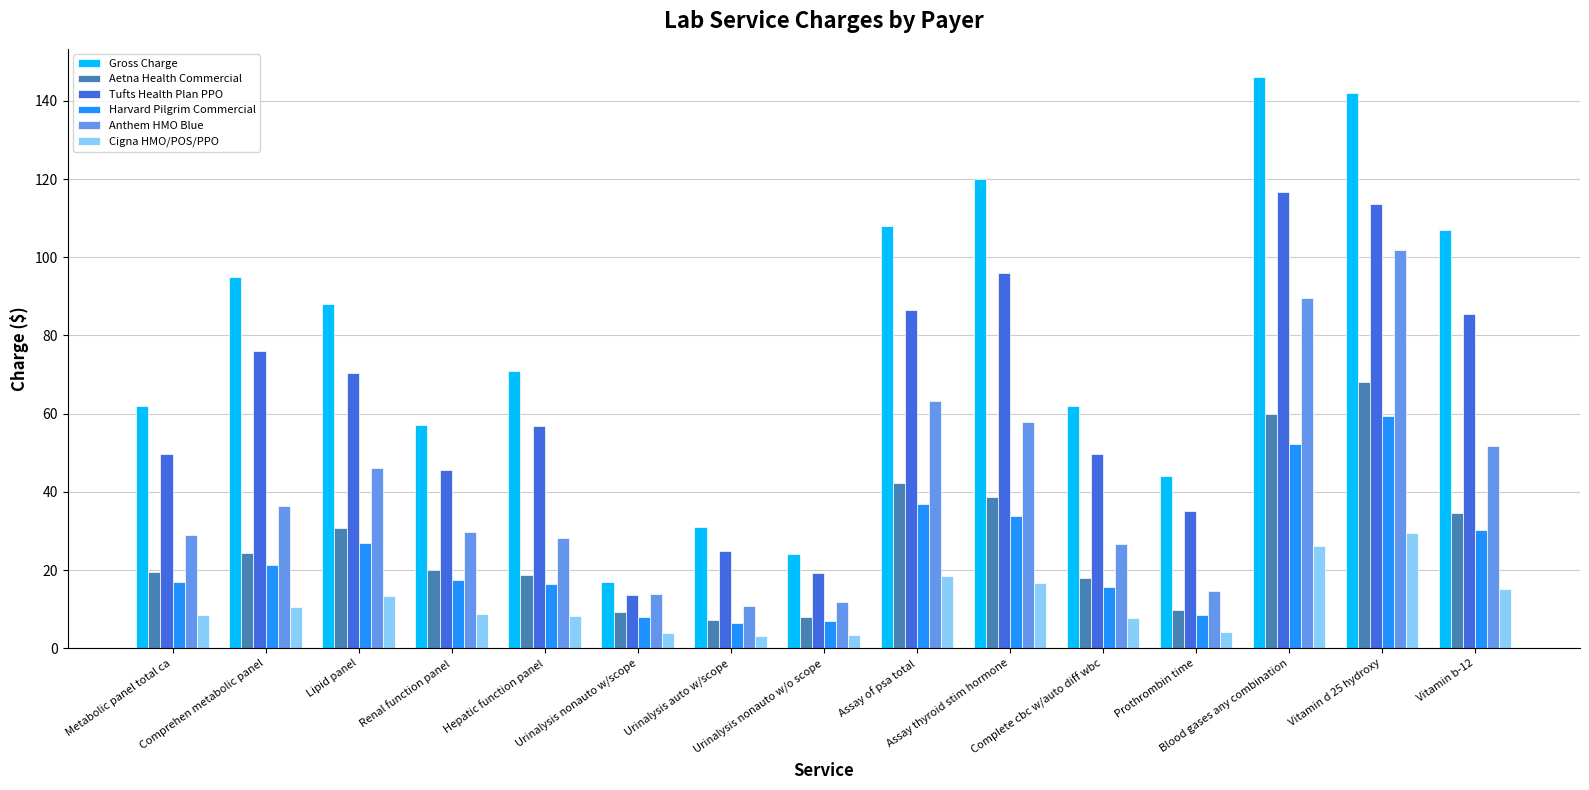

Which series has the largest range (max minus min)?

Gross Charge